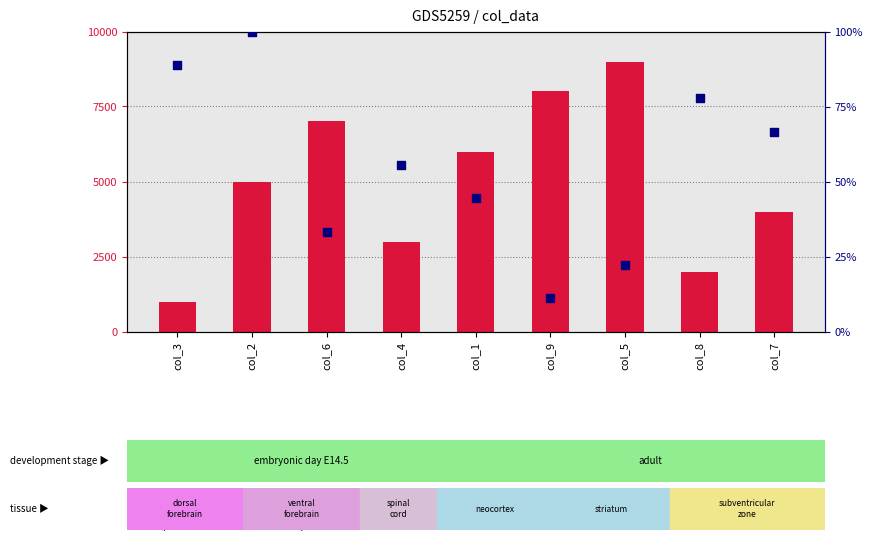

Which series has the largest Y range (max minus min)?

count